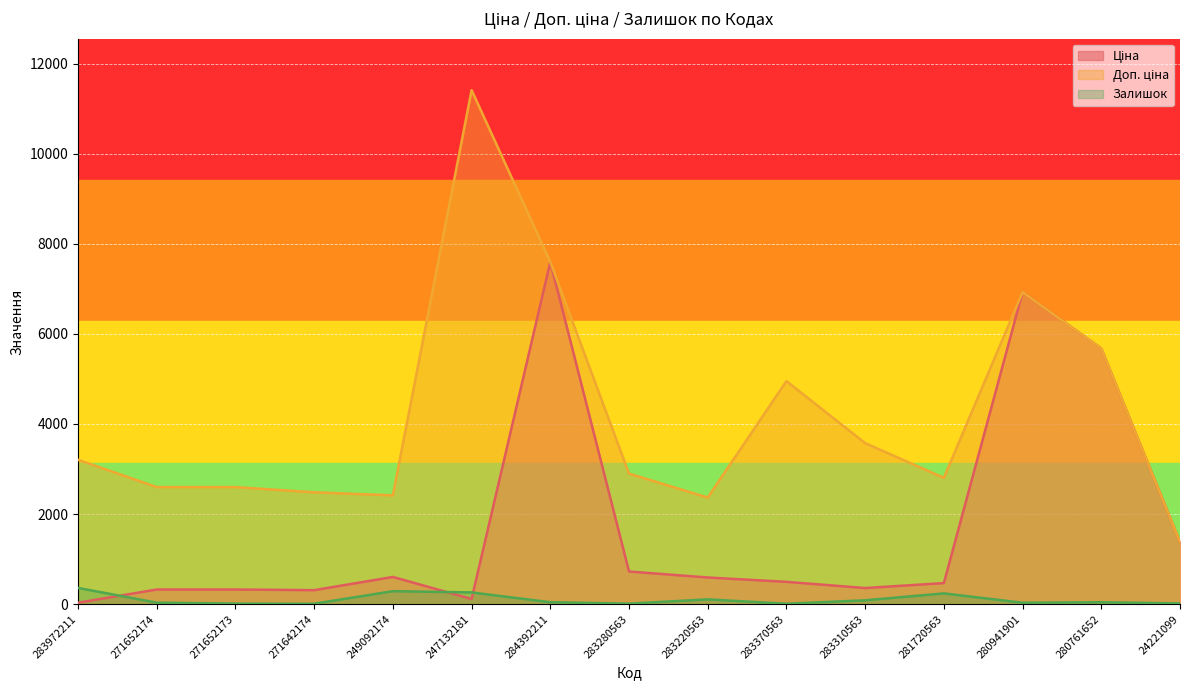

Which category has the lowest value in the Залишок series?

271642174